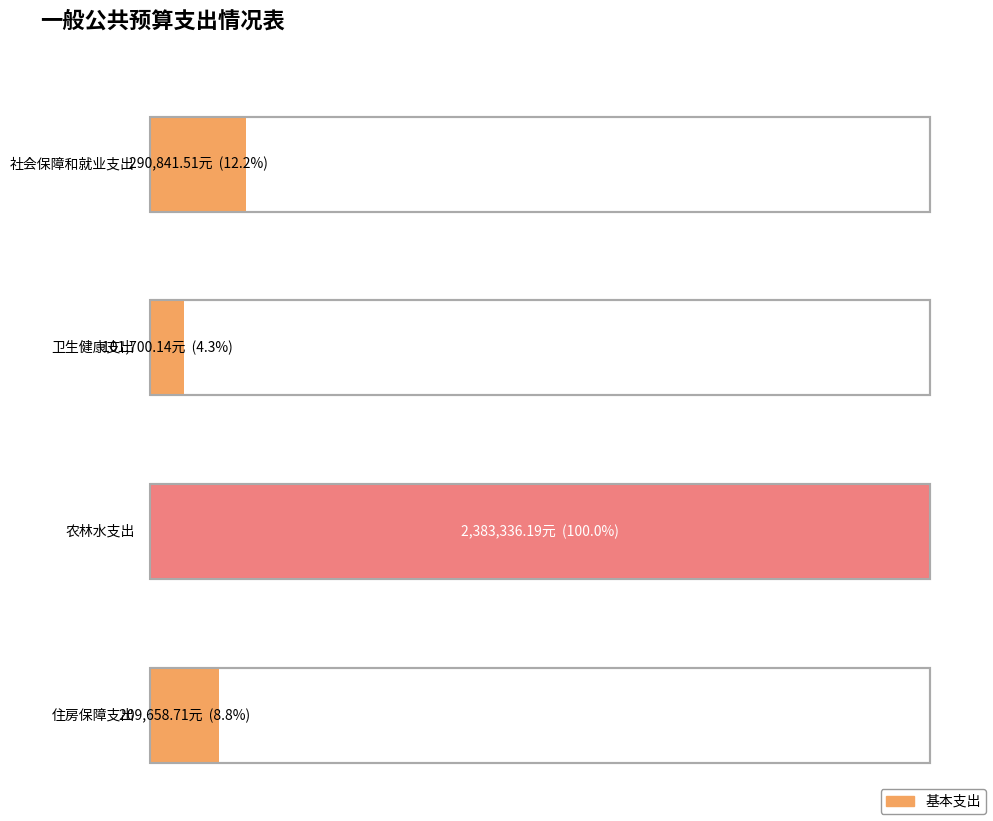

What is the average value?

746384.1